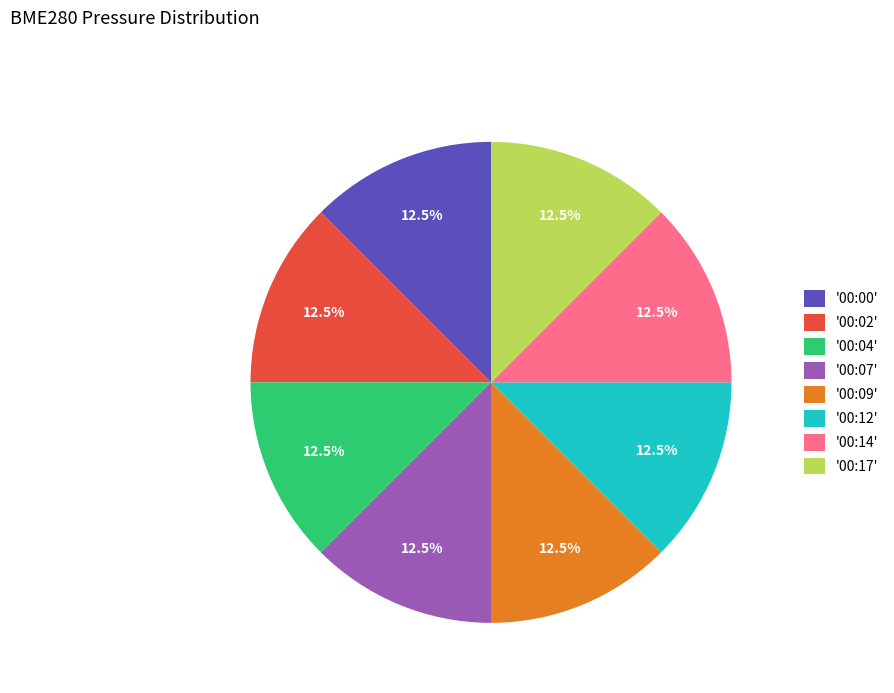

Approximately how many times larger is the value at '00:14' compared to '00:09'?

1.0